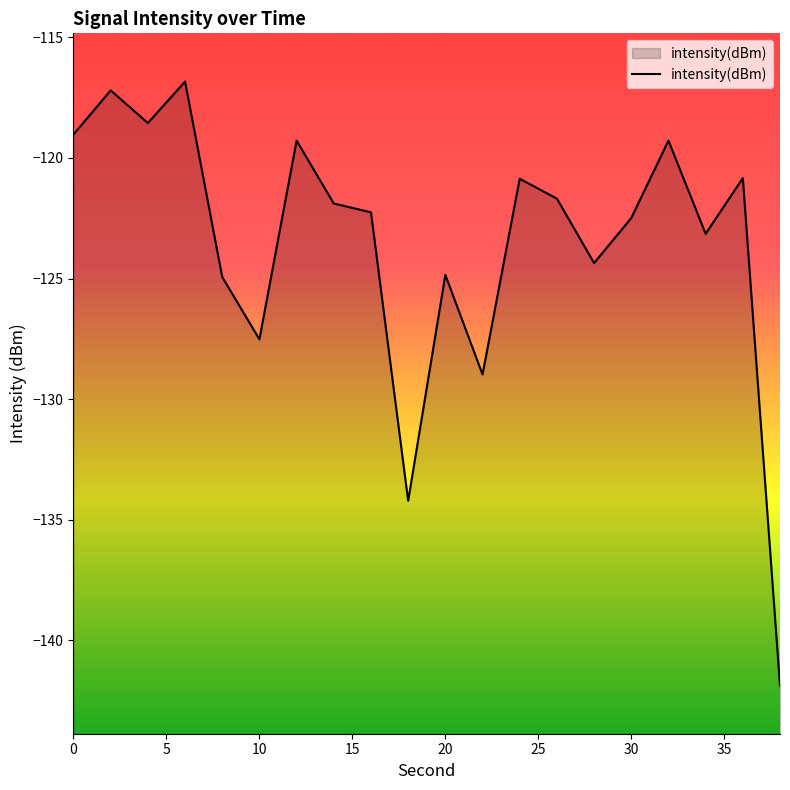

How many lines are shown in the chart?

1